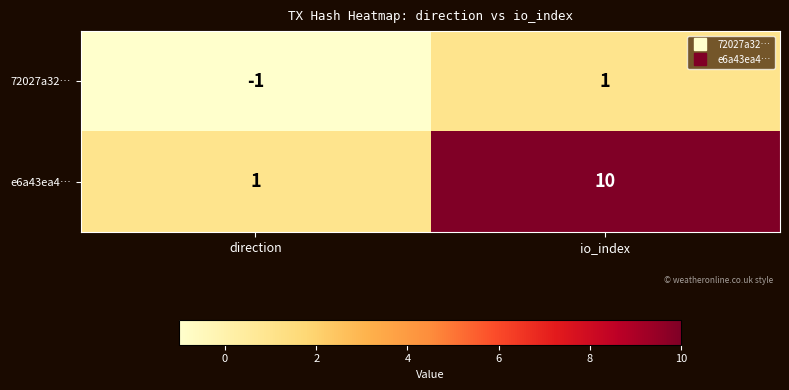

Is the value of e6a43ea4… at direction greater than the value of 72027a32… at direction?

Yes